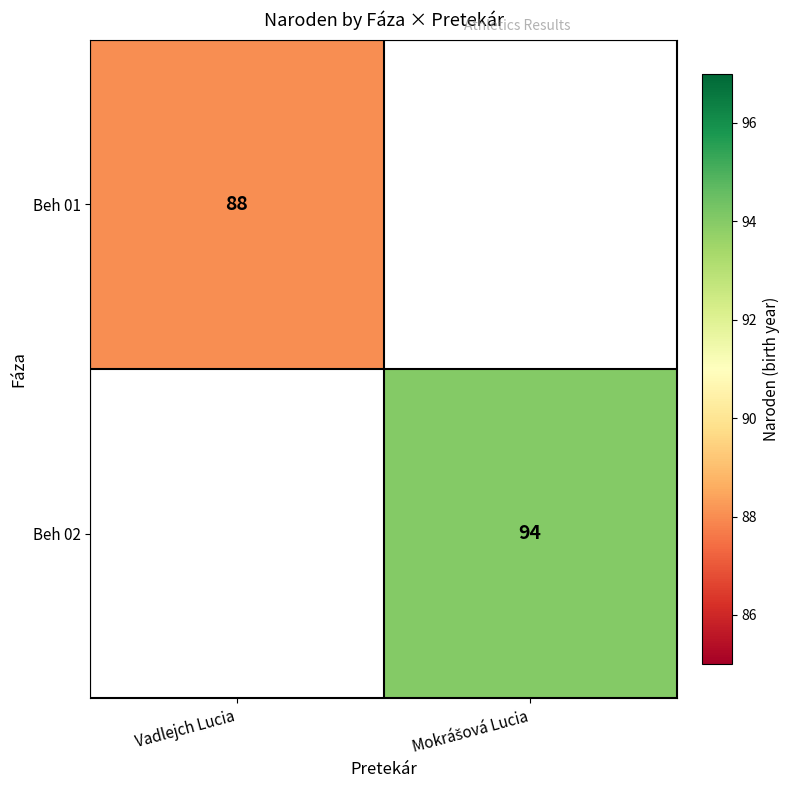

The Beh 01 series shows 88 at Vadlejch Lucia. True or false?

True